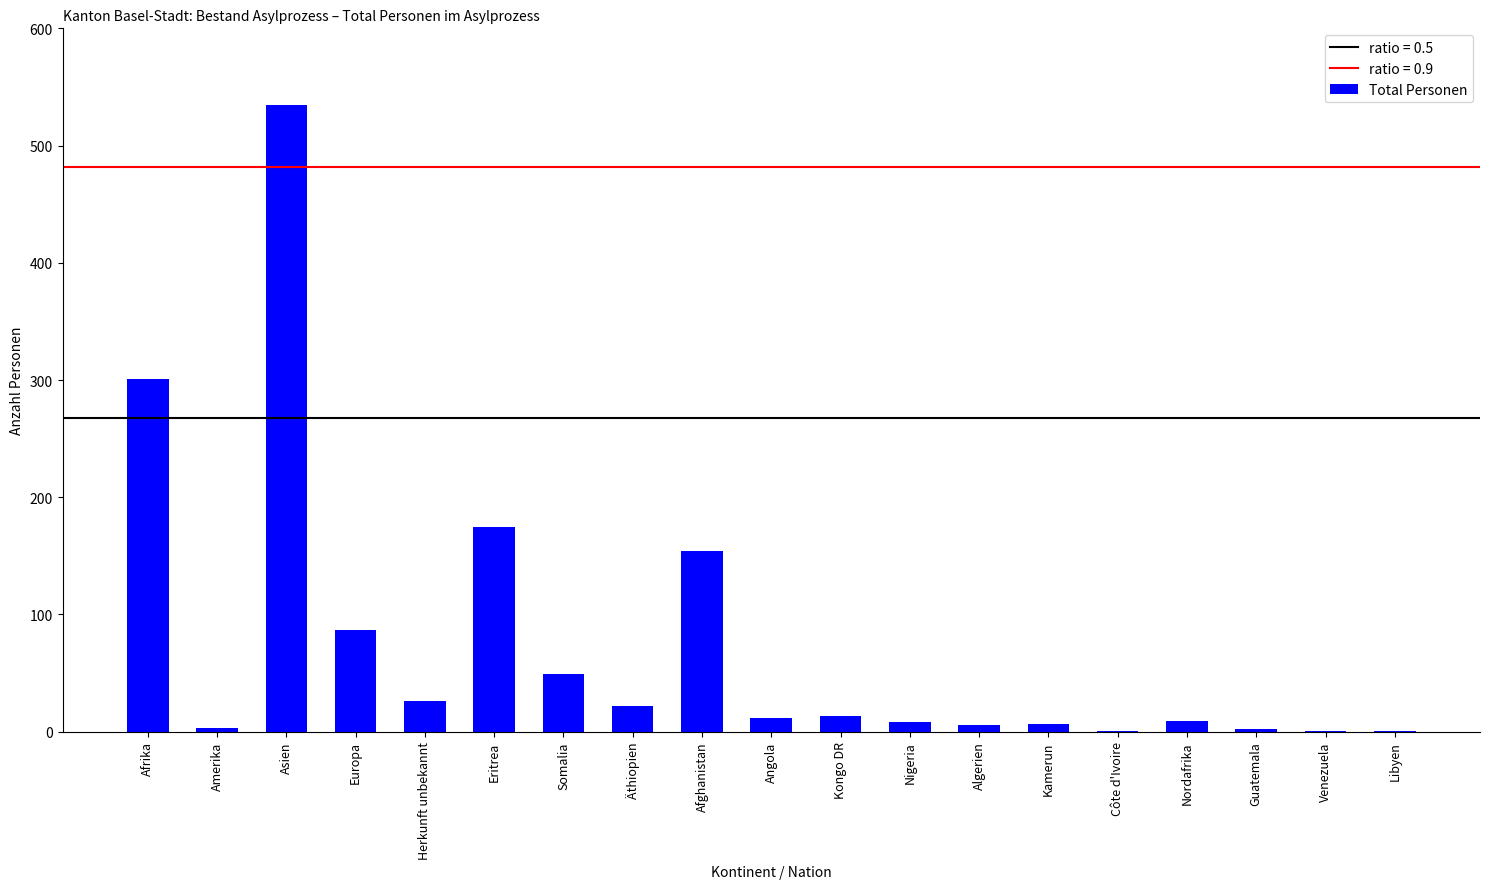

At which label does the data first exceed 12?

Afrika